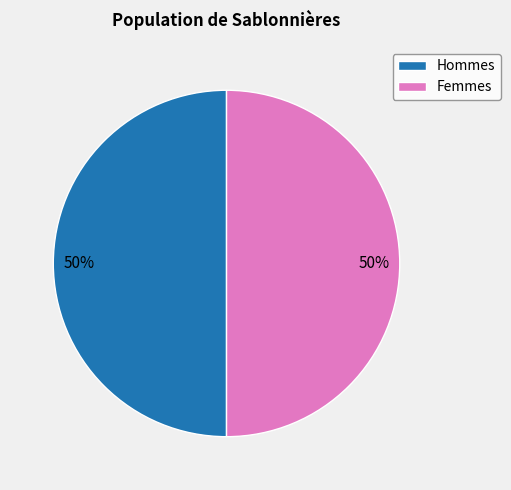

Count the number of slices in the pie.

2